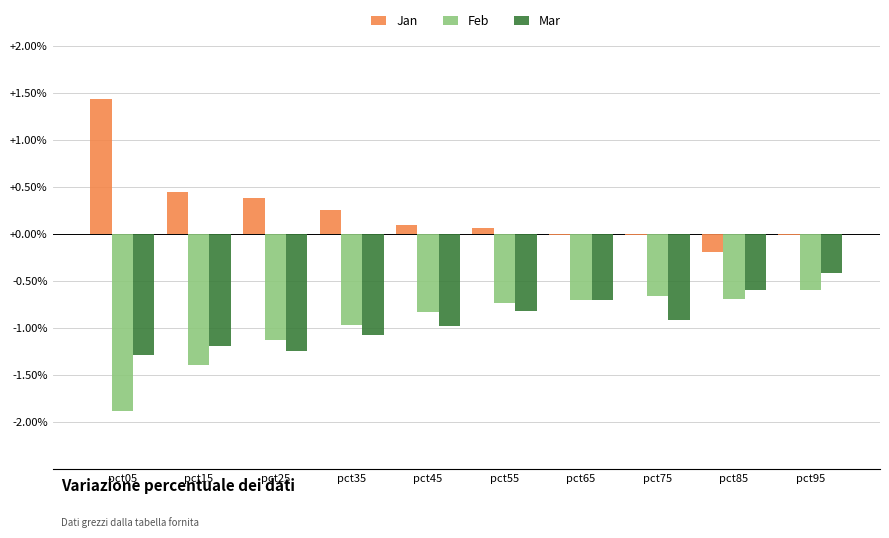

The value of Mar at pct65 is -0.1. True or false?

False